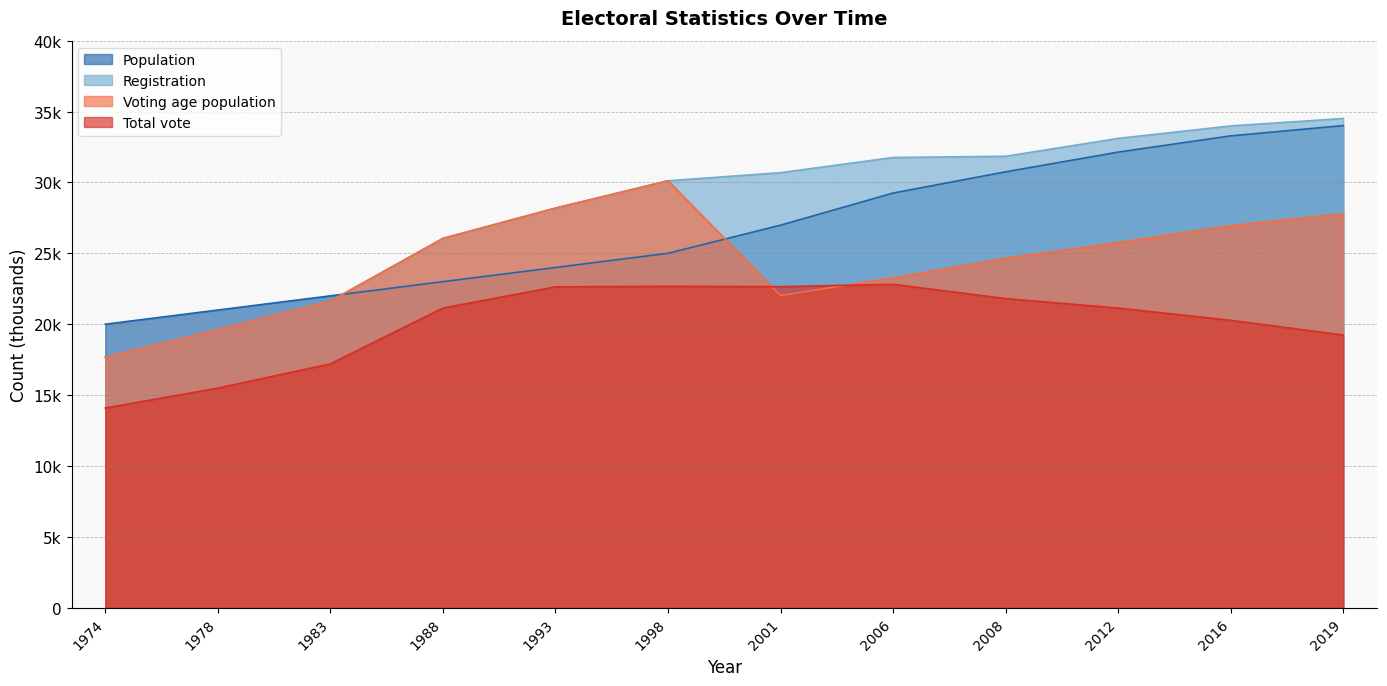

Between 2016 and 1983, which is larger?

2016